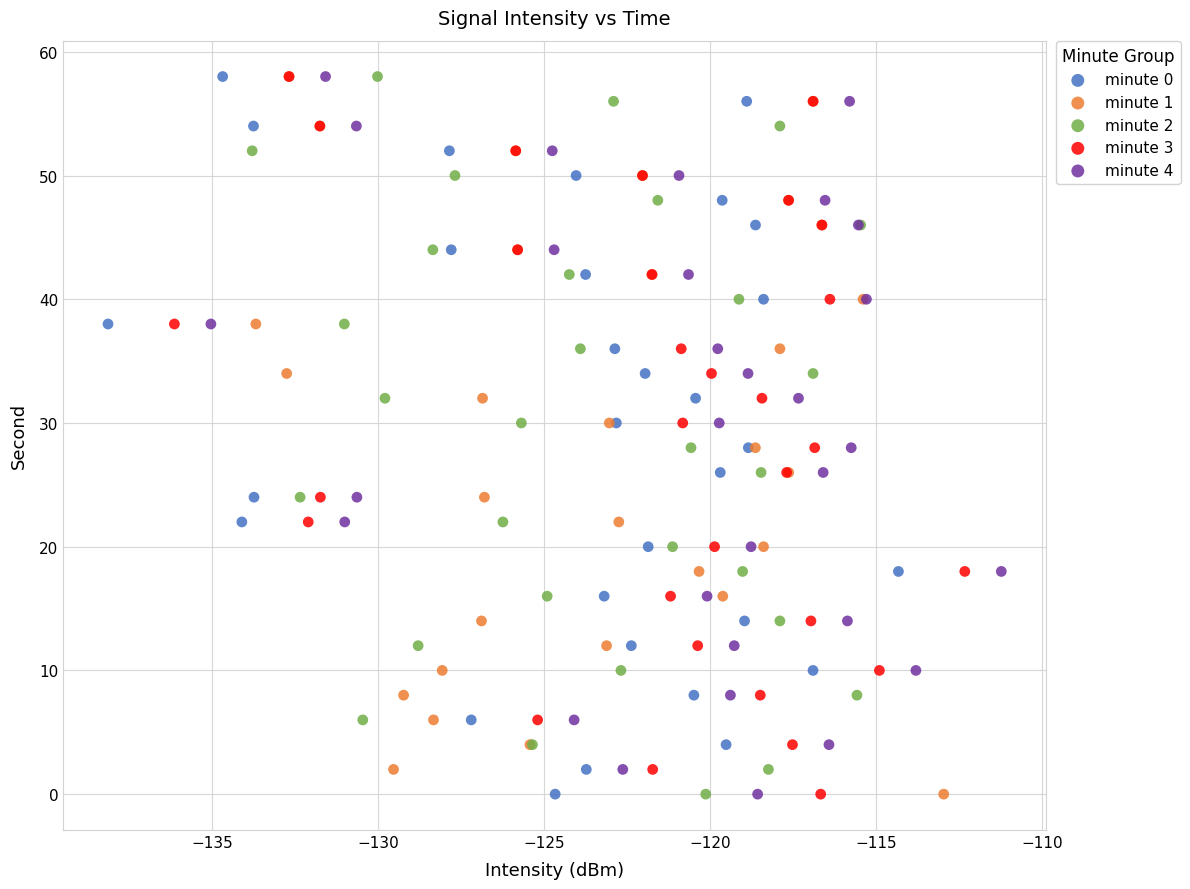

What are all the series names shown in the legend?

minute 0, minute 1, minute 2, minute 3, minute 4